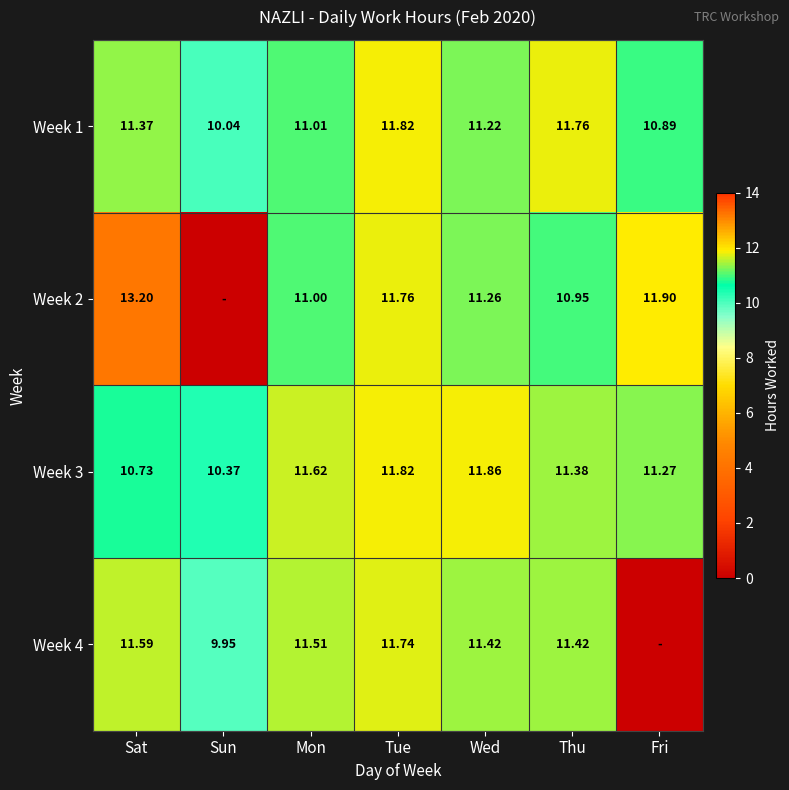

At how many categories does at least one series exceed 1?

7